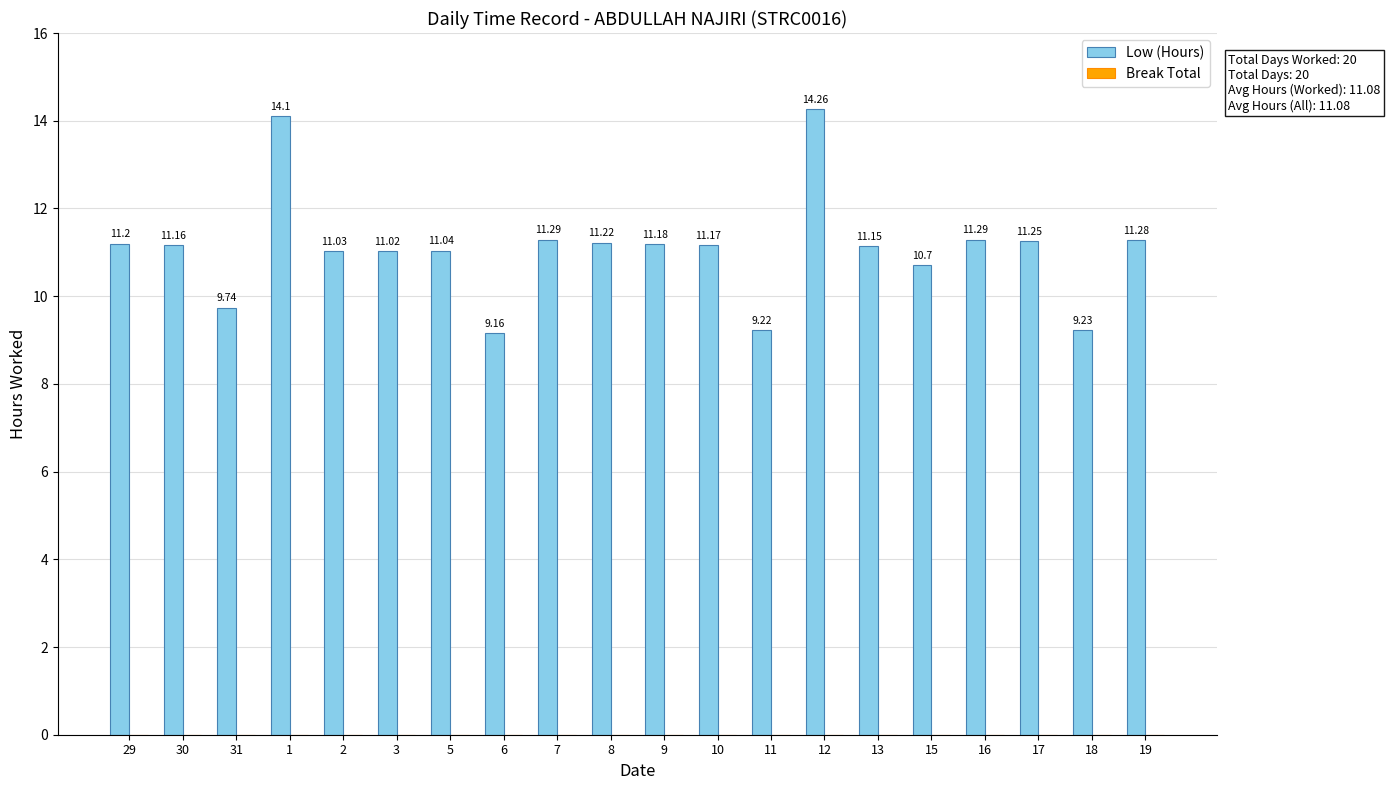

What is the average value?

11.1